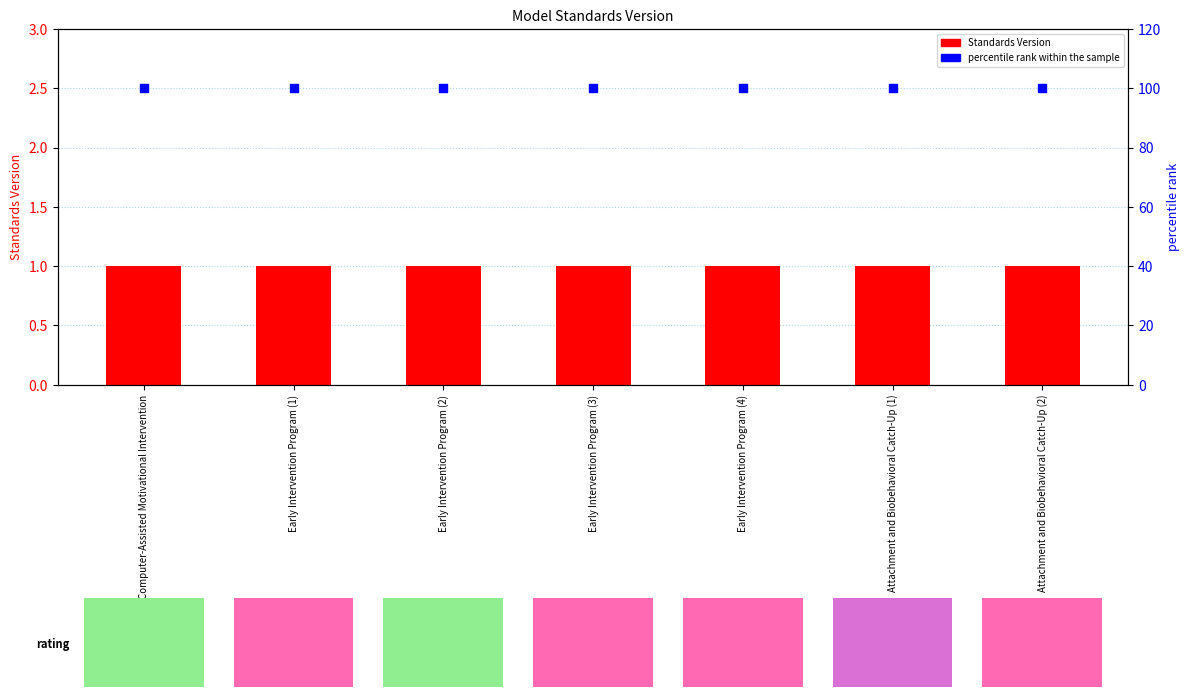

At which category is the sum across all series the highest?

Computer-Assisted Motivational Intervention